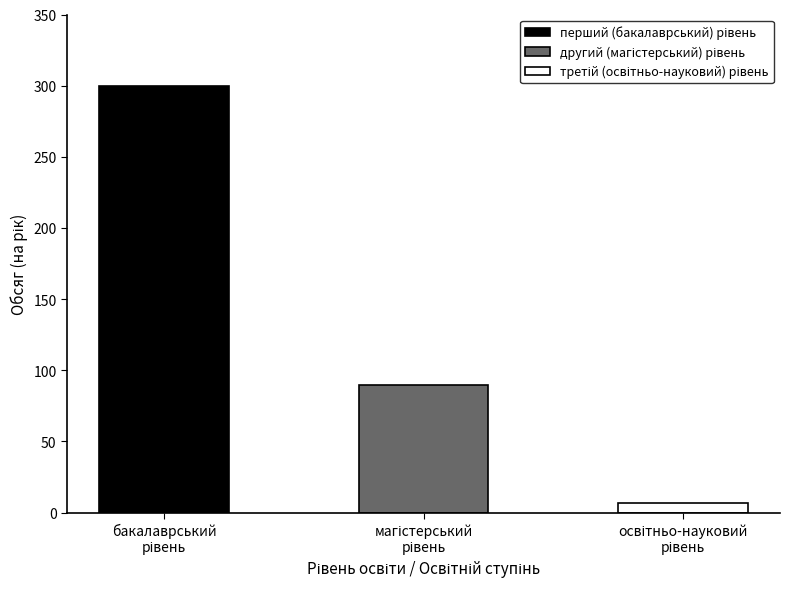

Are the bars grouped side by side (vs. stacked)?

No